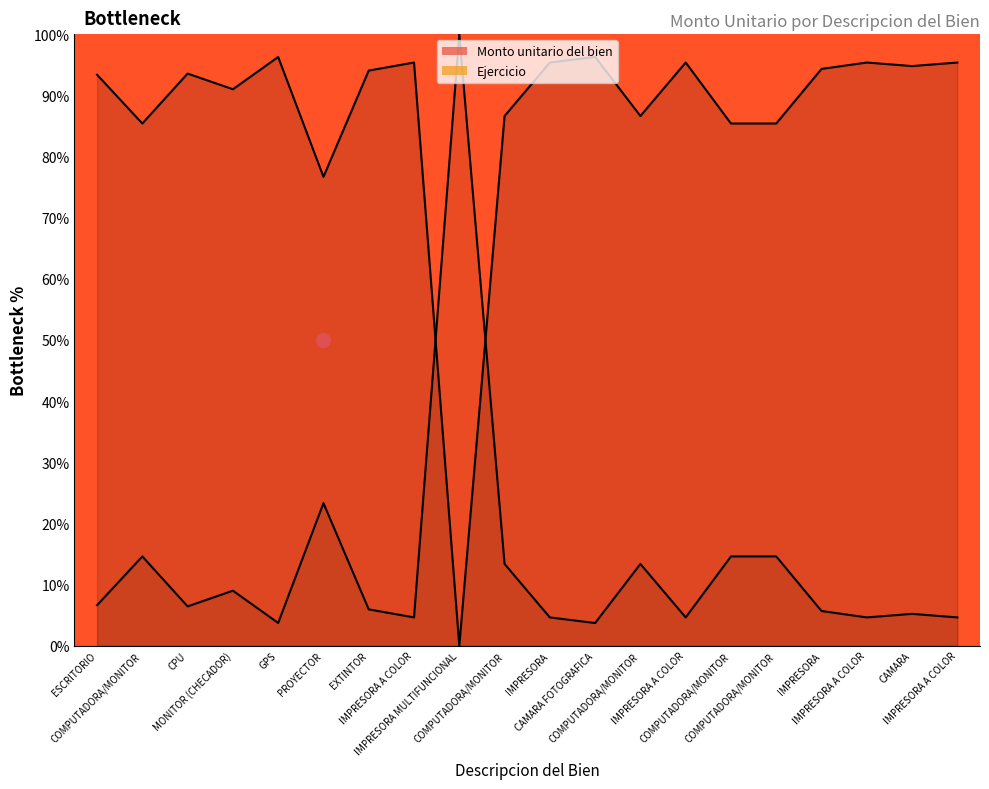

Where is the data nearest to the value 48?

PROYECTOR